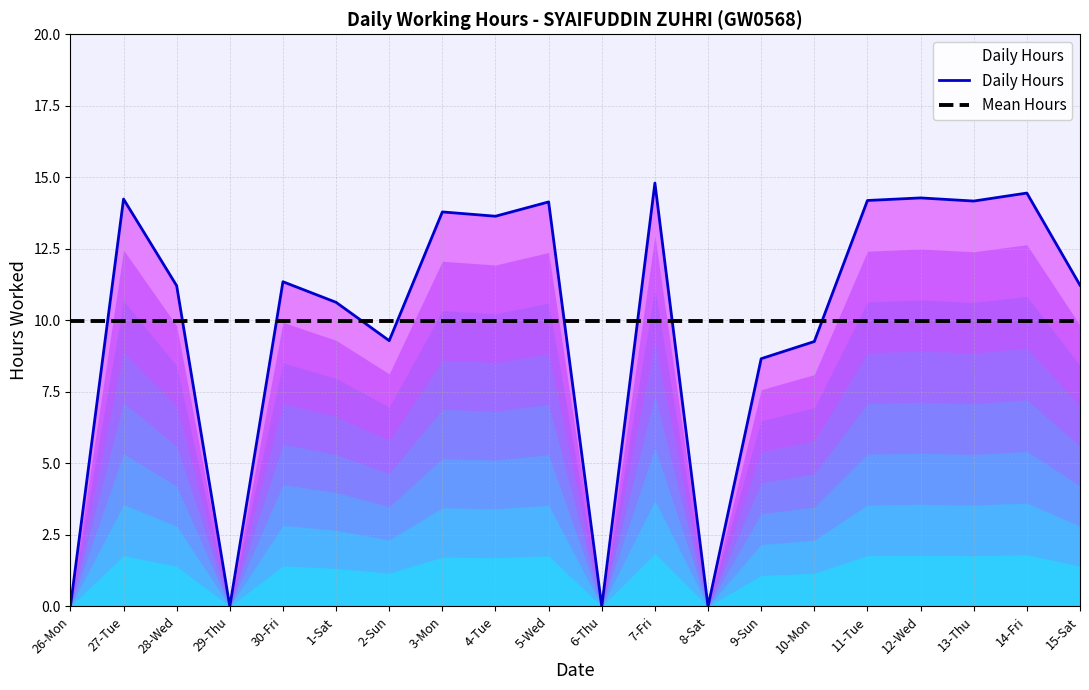

At how many categories does at least one series exceed 11?

12